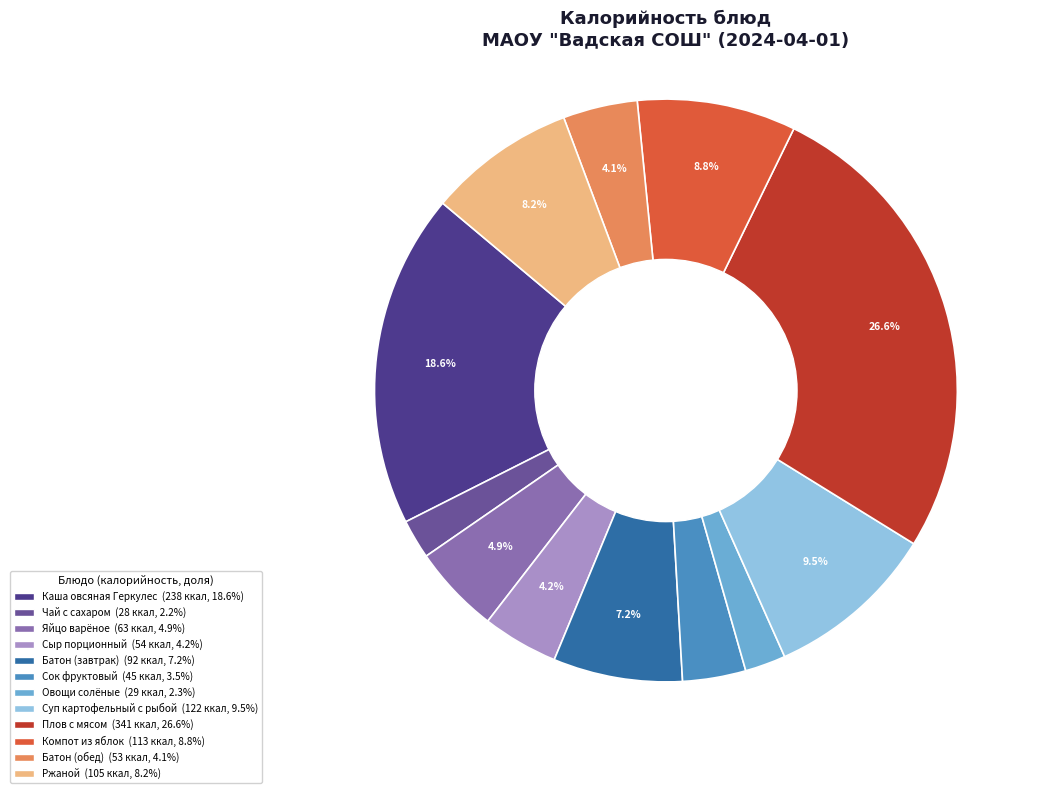

To the nearest percent, what percentage of the pie is Батон (обед)?

4%